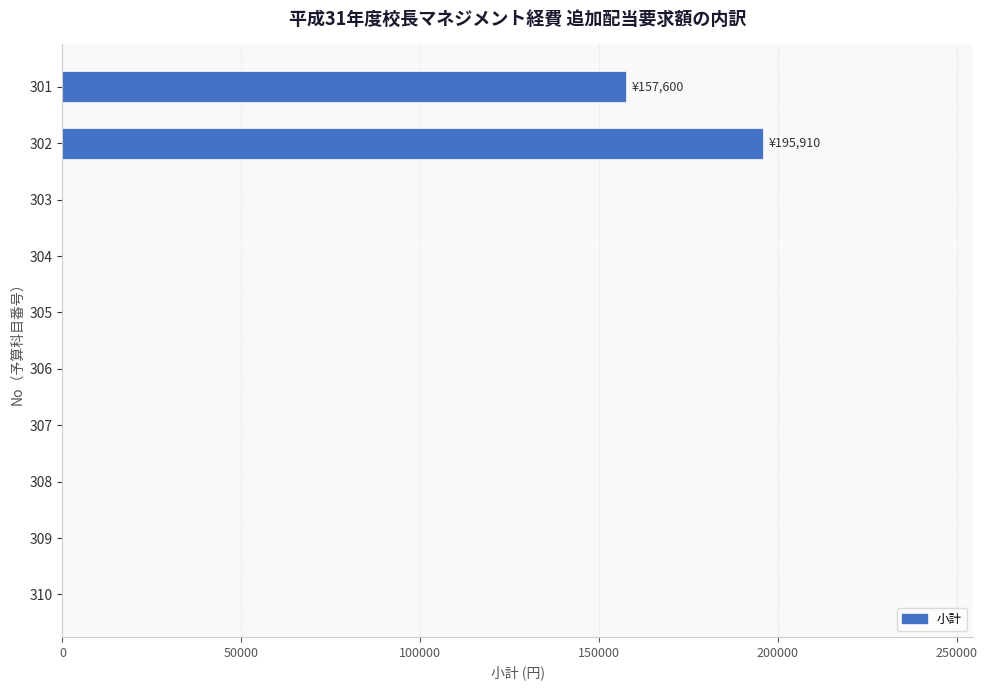

What is the sum of all values?

353510